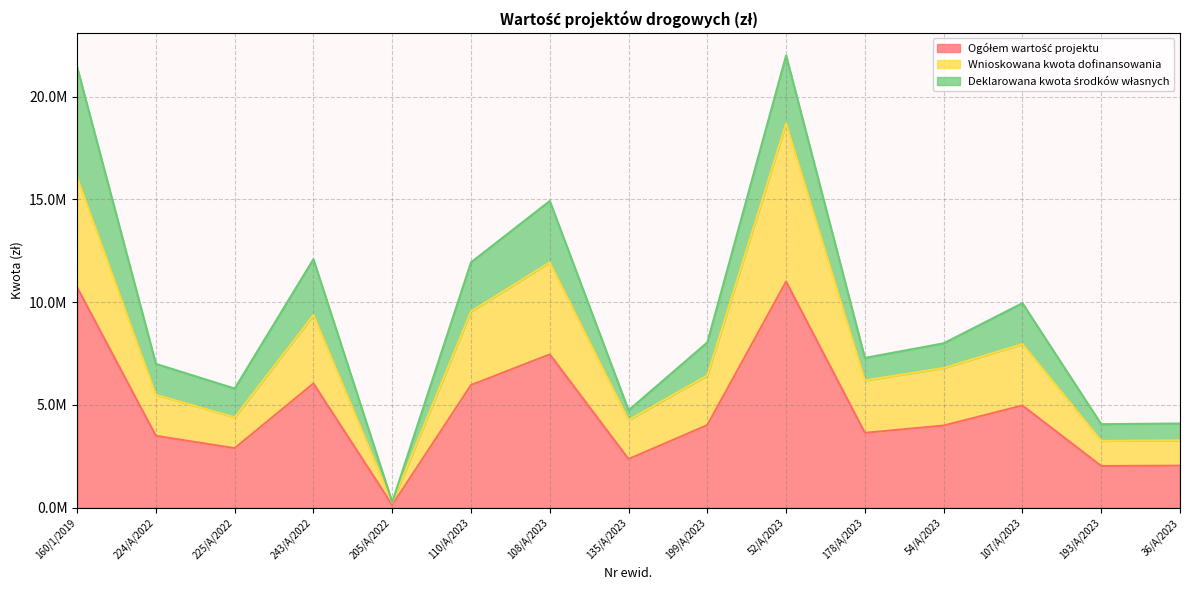

True or false: Ogółem wartość projektu has more than 1 points higher than both neighbors.

True